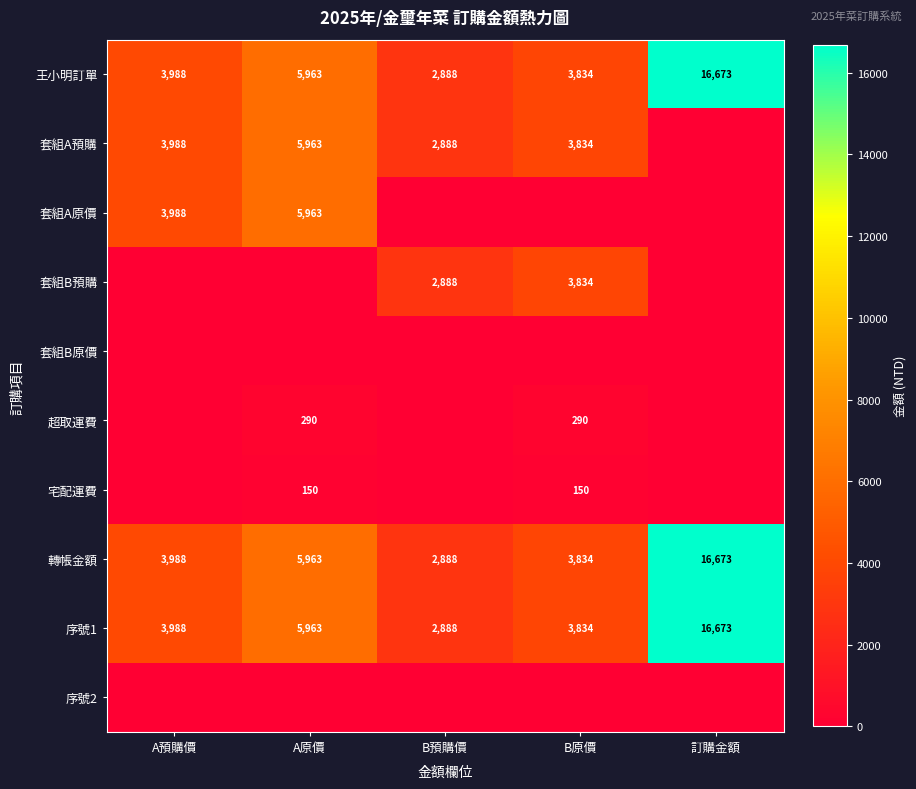

True or false: 套組B預購 has a value of 5014 at B原價.

False